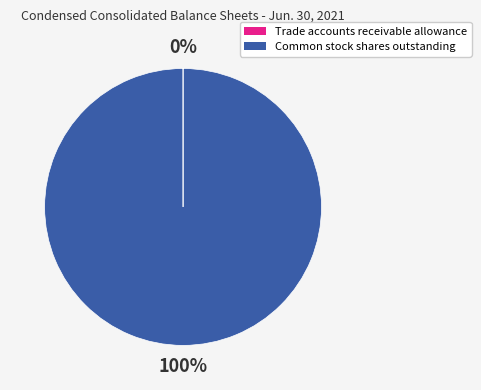

To the nearest percent, what is the average slice percentage?

50%